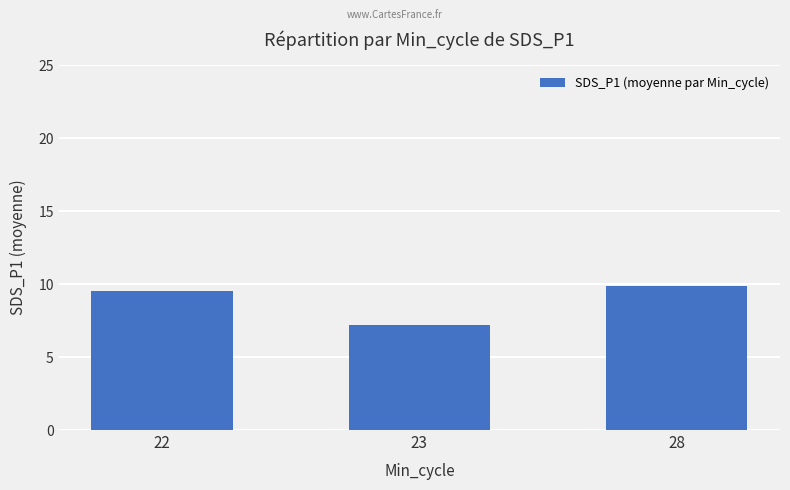

Are the bars horizontal?

No